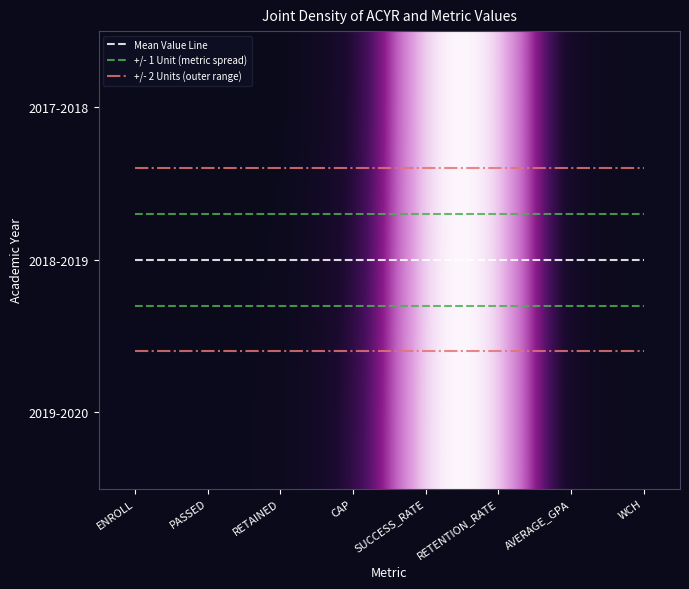

How many values in the 2019-2020 series are below 100?

4